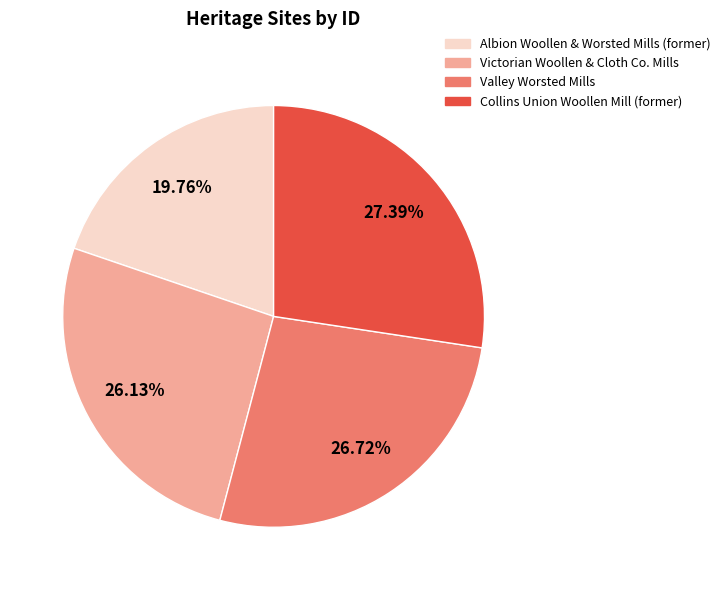

Which has a higher value, Albion Woollen & Worsted Mills (former) or Valley Worsted Mills?

Valley Worsted Mills